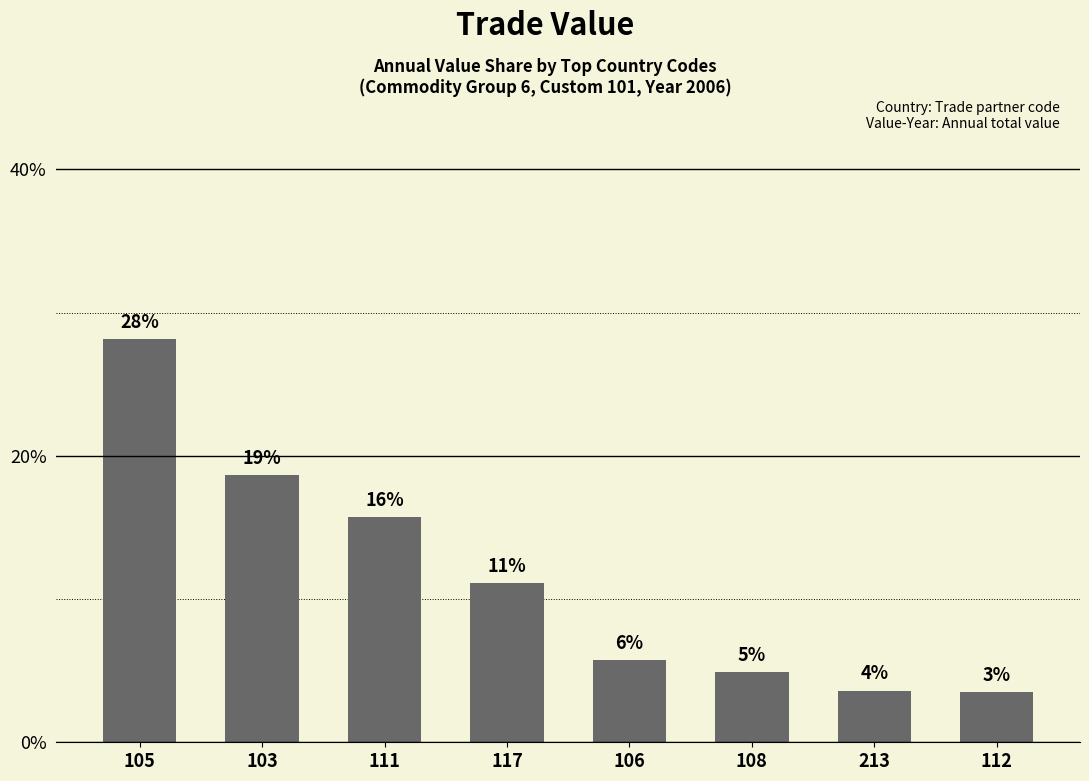

What is the ratio of the value at 117 to the value at 103?

0.6